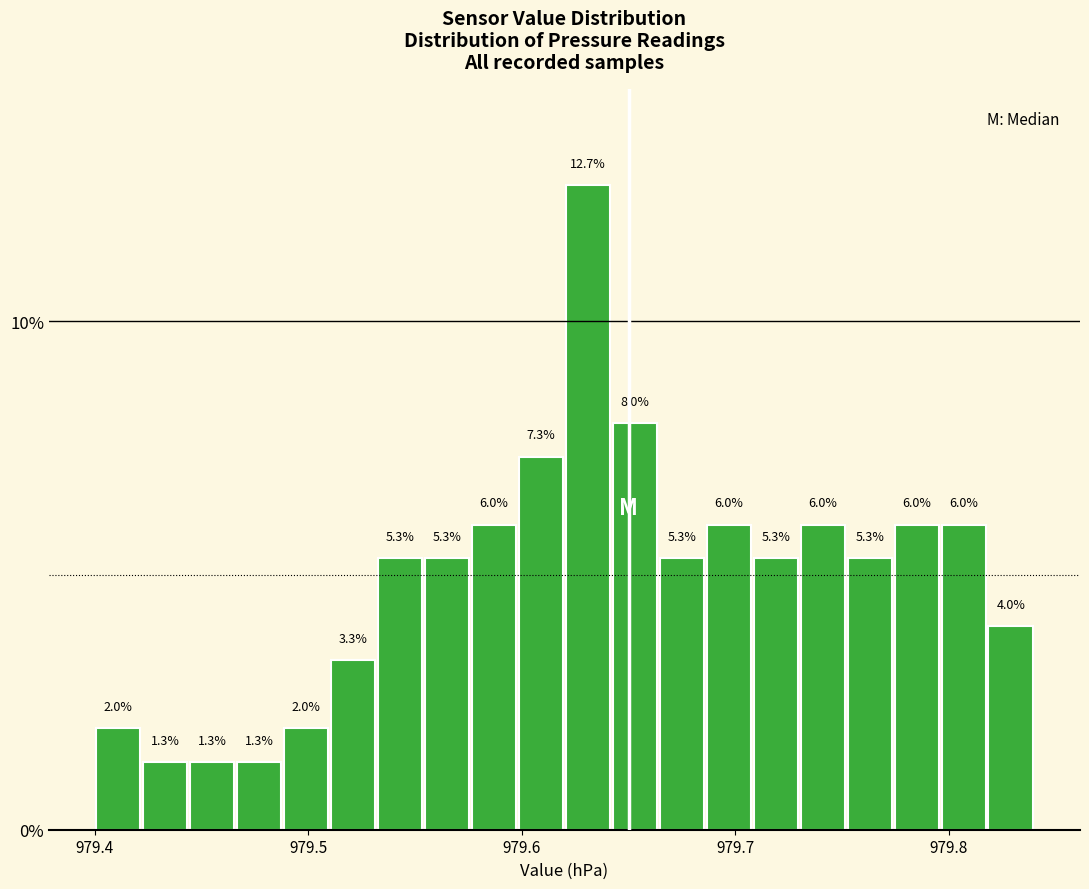

Read against the x-axis, roughly where is the centre of the tallest bar?

979.63